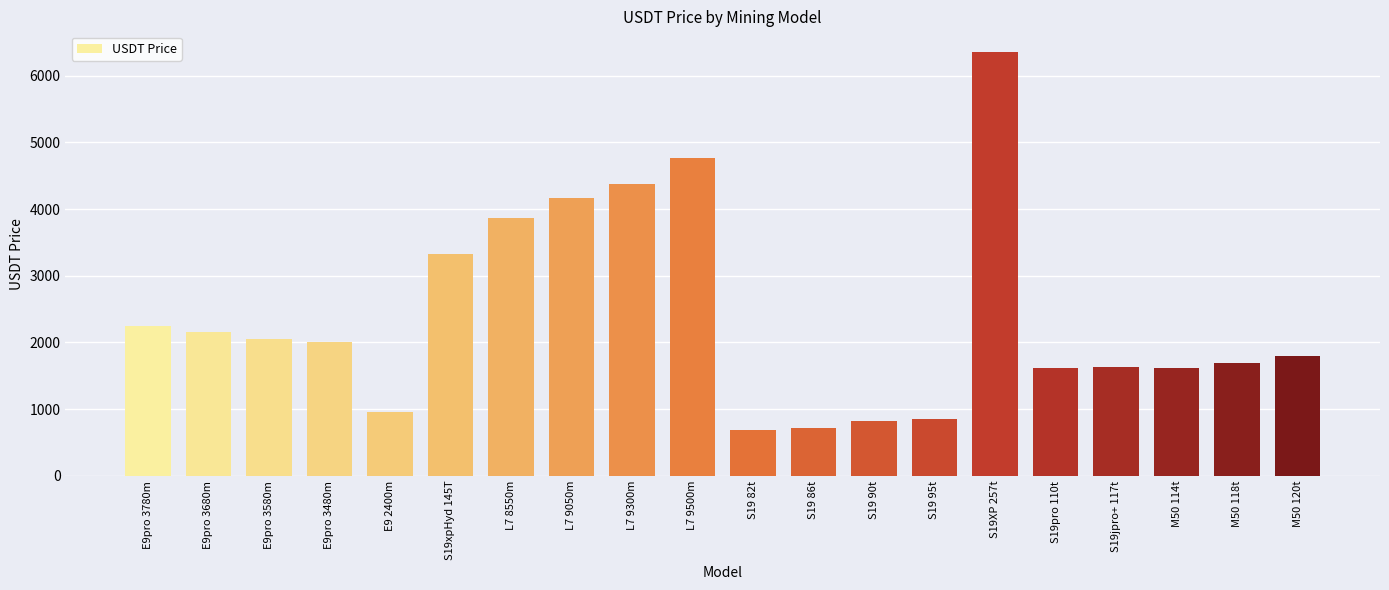

What is the difference between the maximum and minimum values?

5665.1